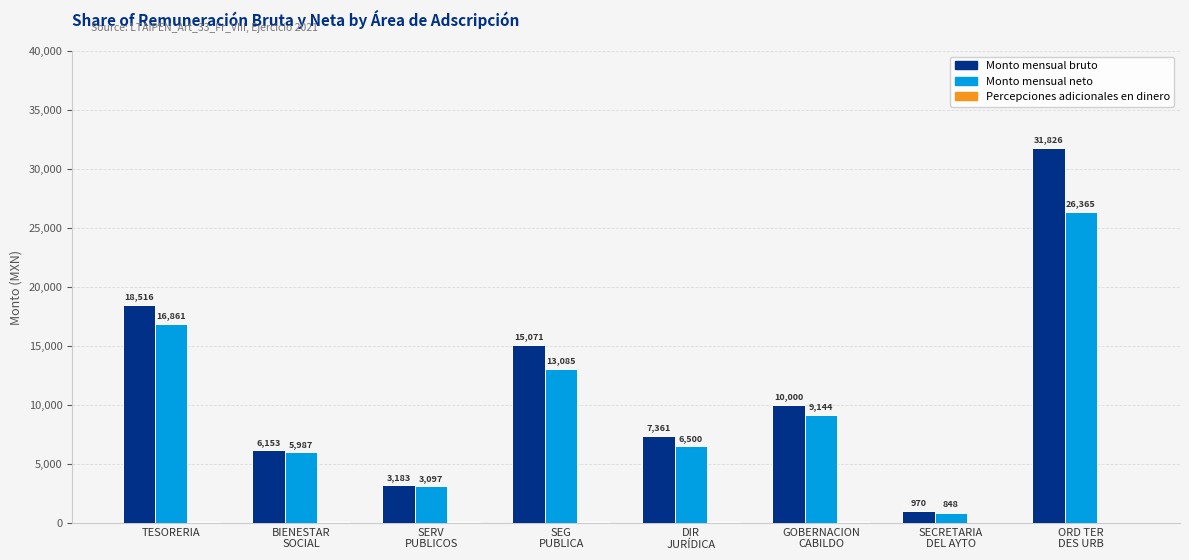

What is the maximum value shown in the chart?

31826.2